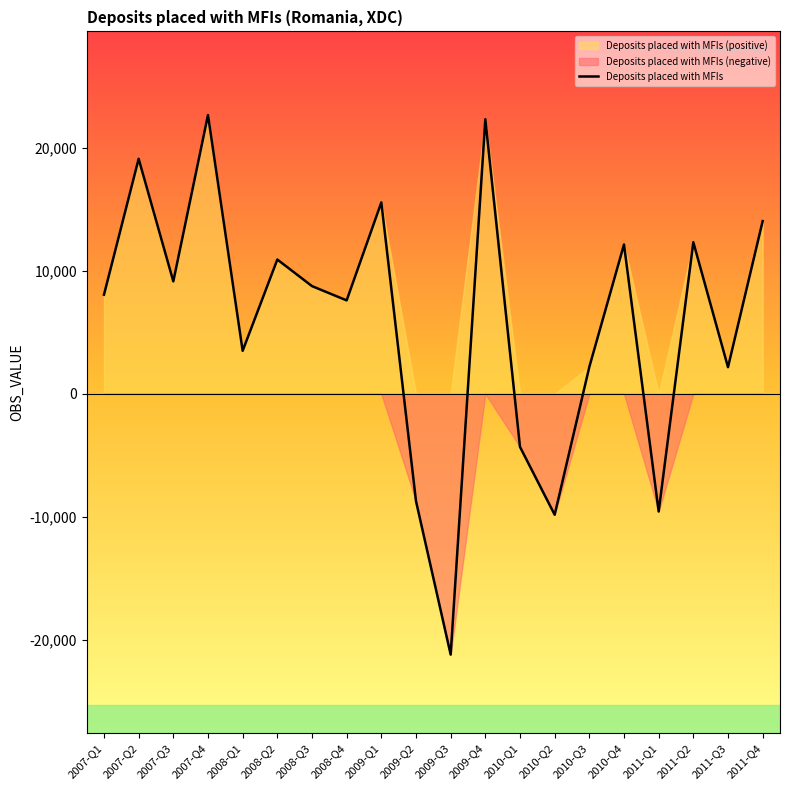

Does the chart display data point markers on the line(s)?

No